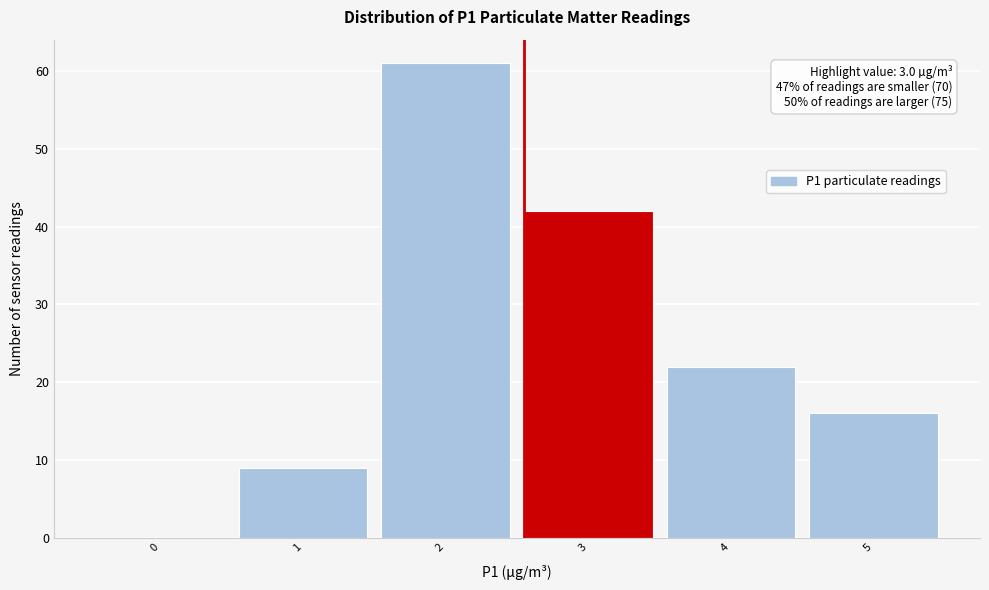

Reading left to right, what are all the values shown in this chart?

0=0	1=9	2=61	3=42	4=22	5=16